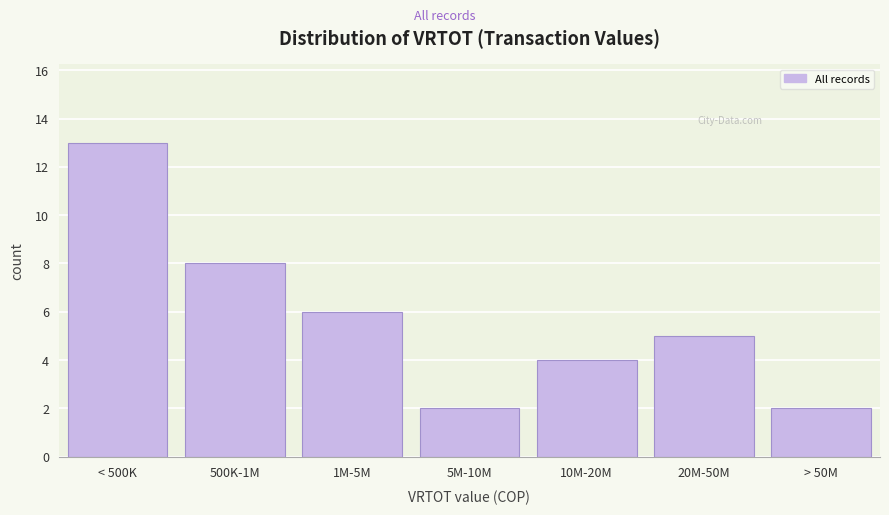

Reading left to right, list all the values displayed in this chart.

13	8	6	2	4	5	2